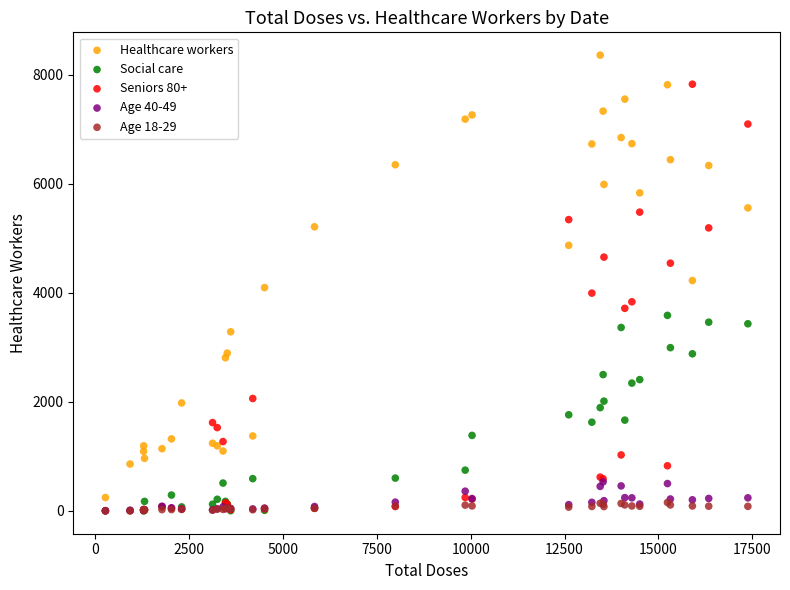

Which series has the largest Y range (max minus min)?

Healthcare workers